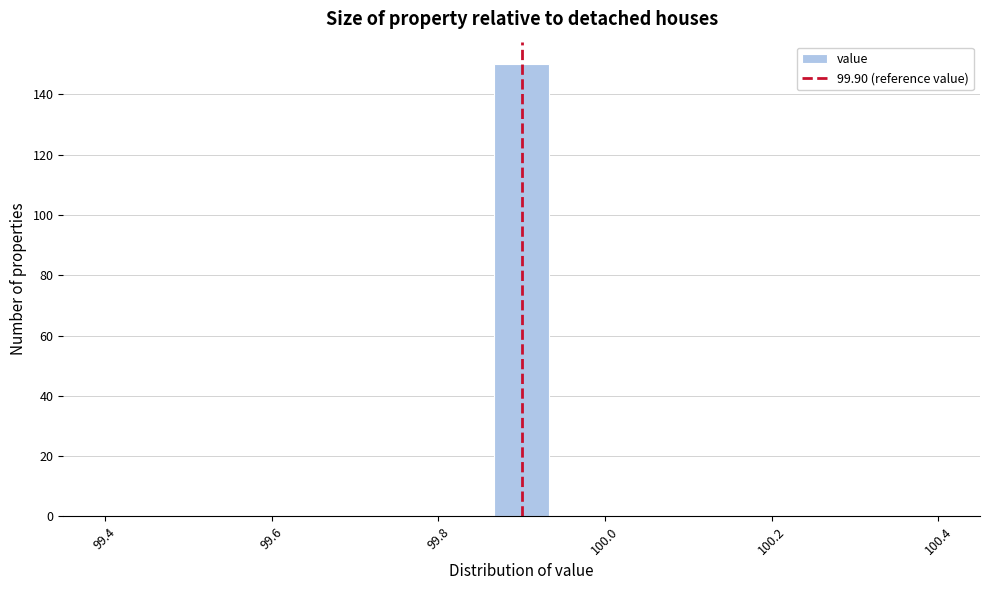

Read against the x-axis, roughly where is the centre of the tallest bar?

99.90